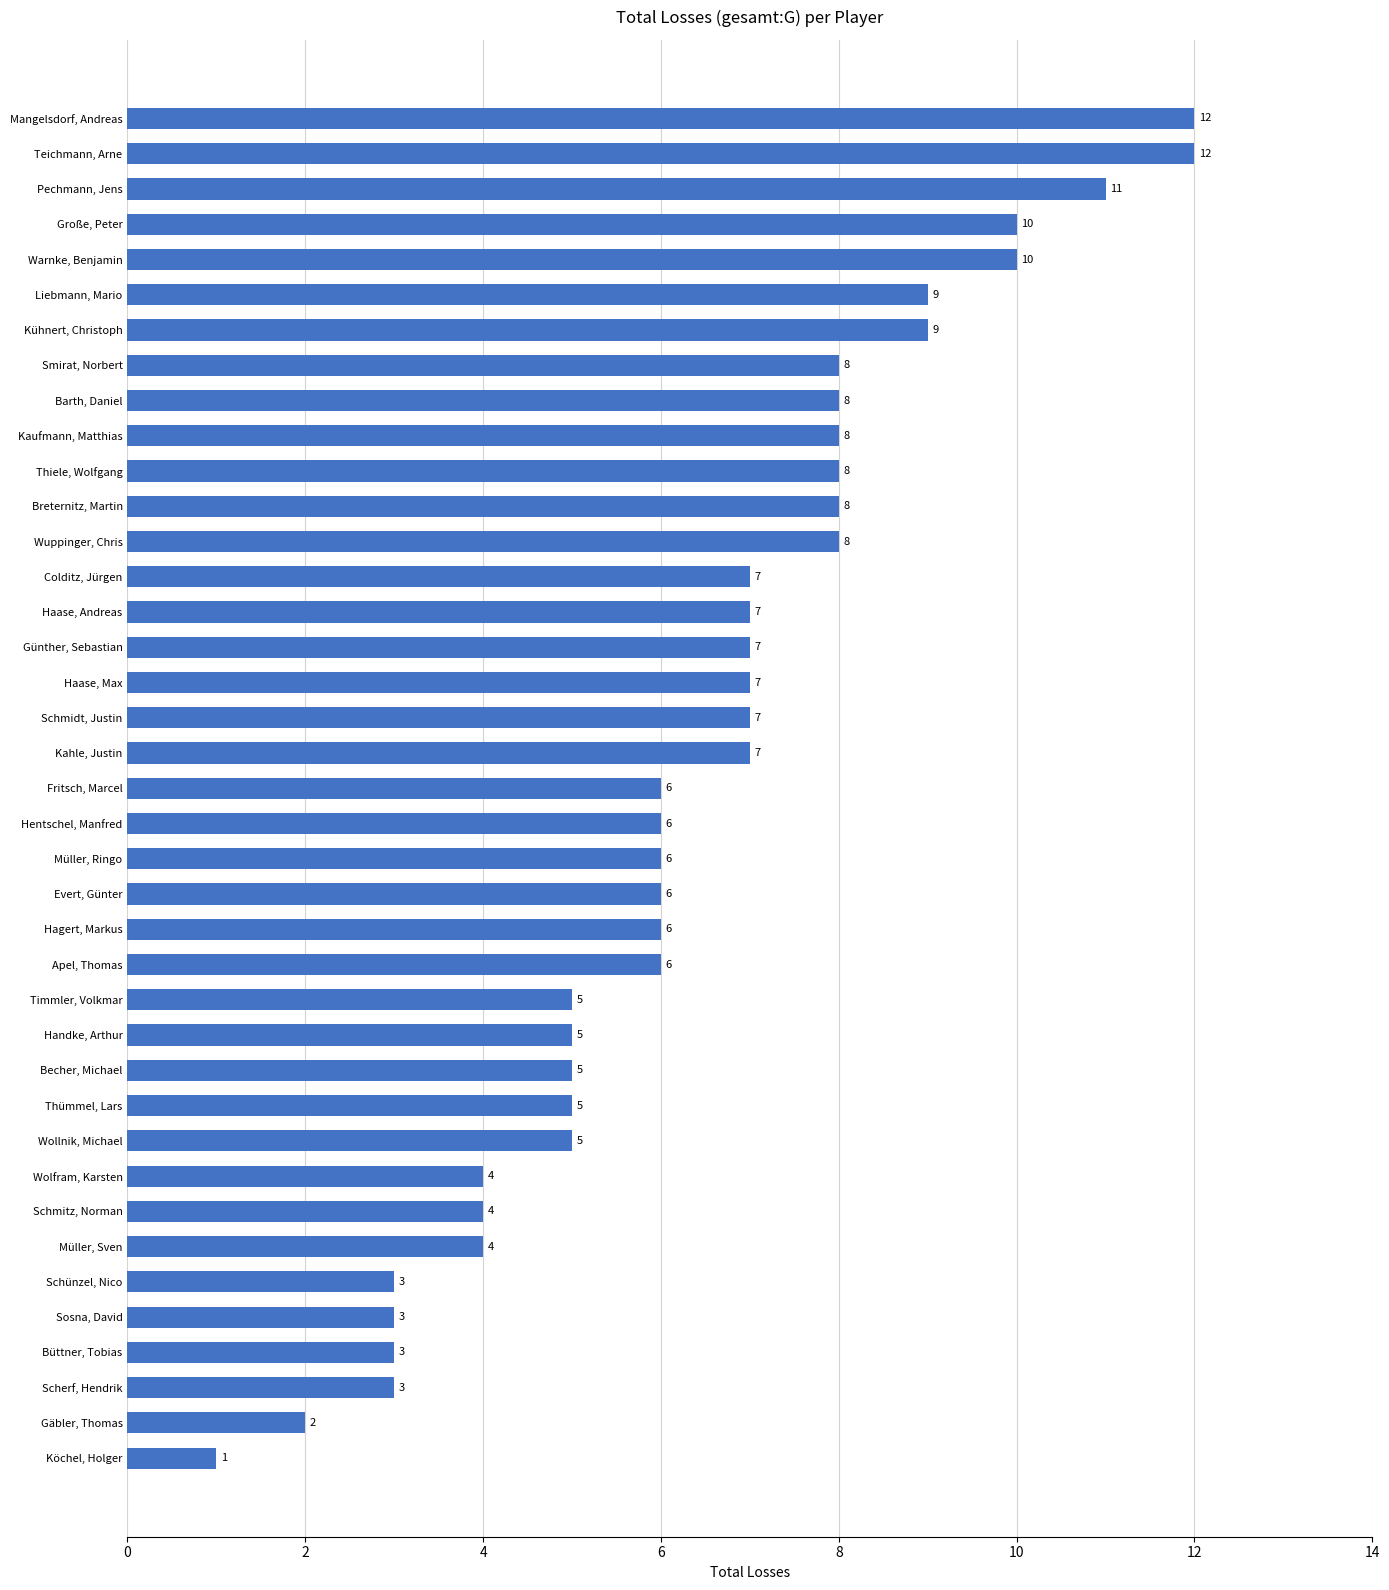

What is the ratio of the value at Evert, Günter to the value at Günther, Sebastian?

0.9